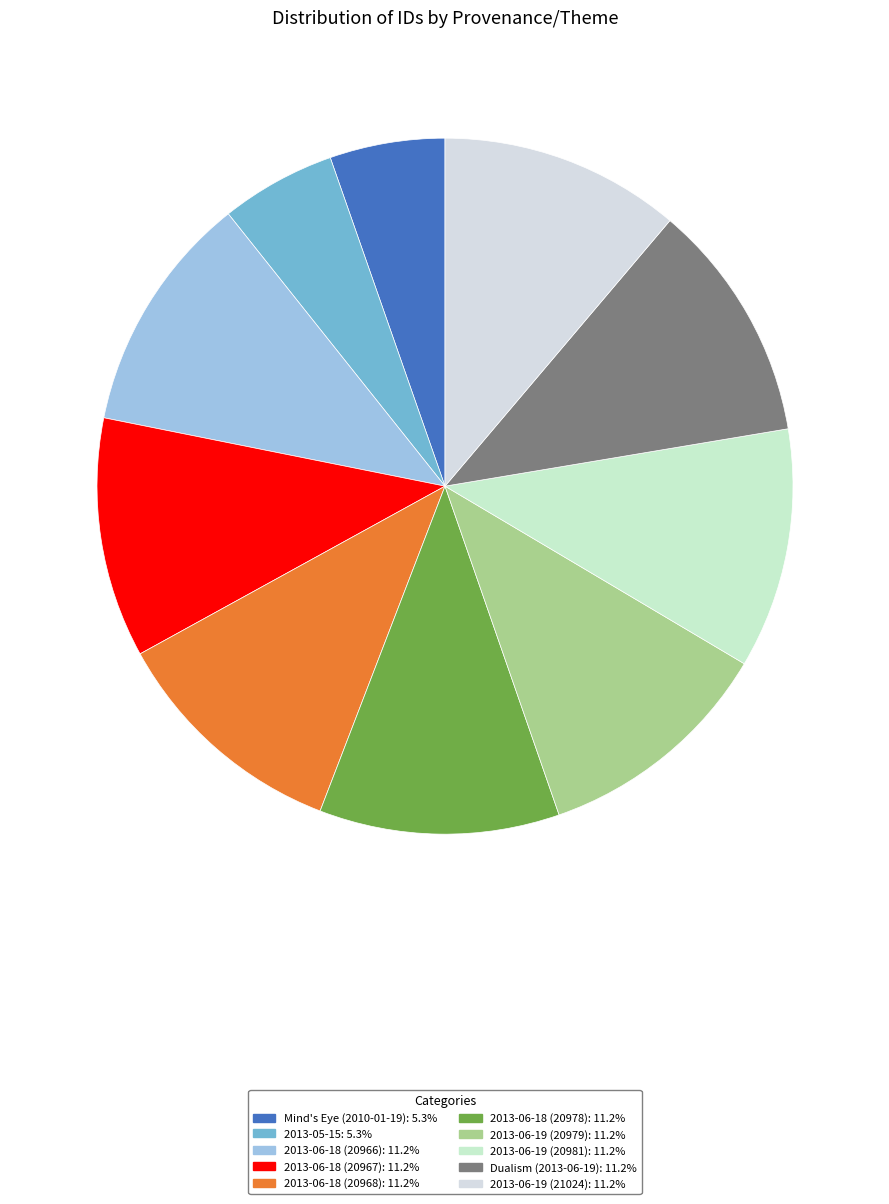

Does 2013-06-19 (21024) represent more than half of the total?

No